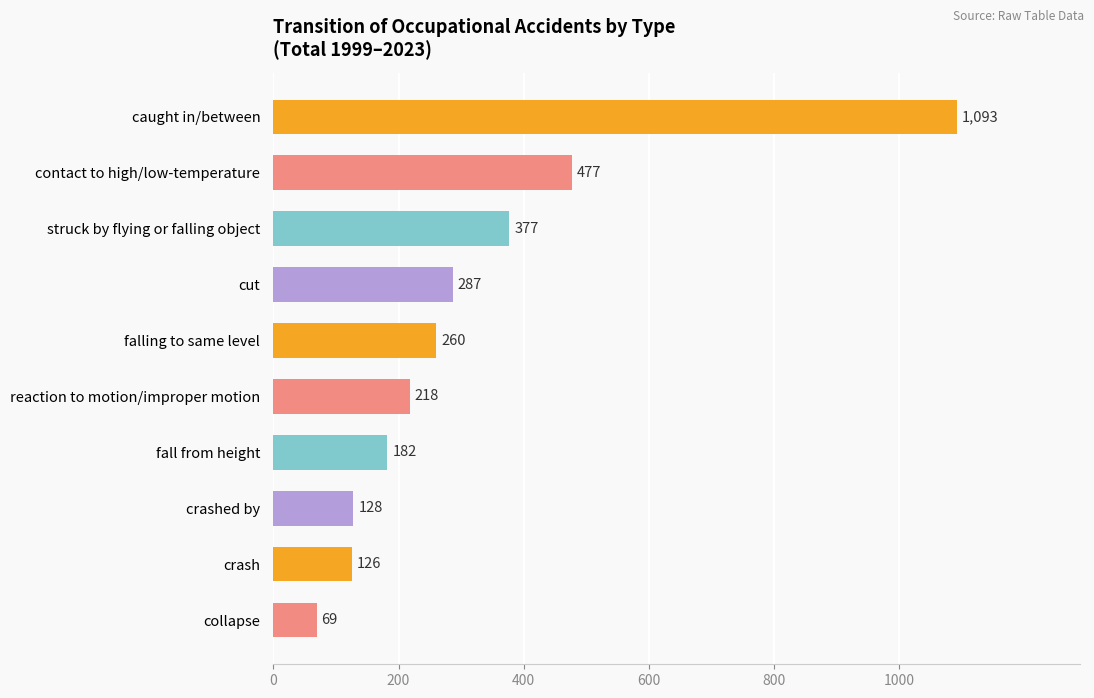

Between fall from height and caught in/between, which is larger?

caught in/between